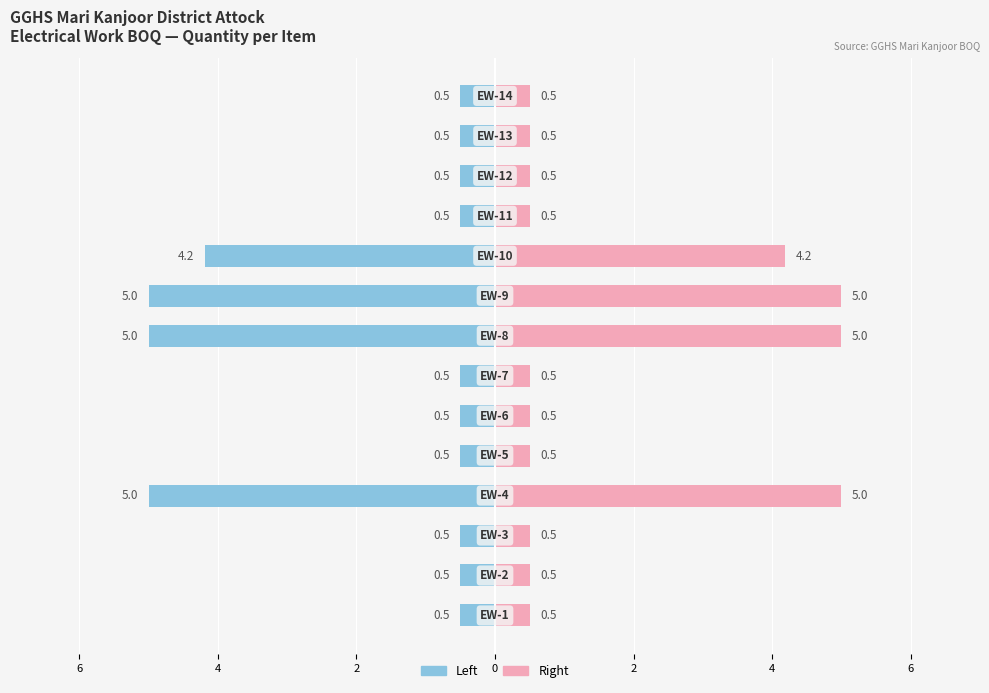

How many series are shown in this chart?

2